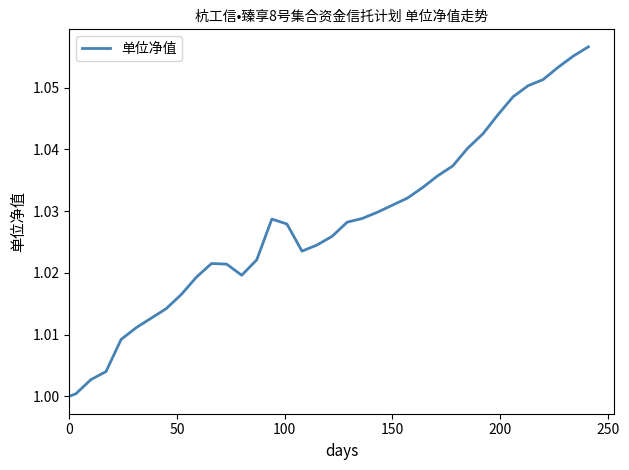

Reading right to left, transcribe all the data shown in this chart.

1.1	1.1	1.1	1.1	1.1	1.0	1.0	1.0	1.0	1.0	1.0	1.0	1.0	1.0	1.0	1.0	1.0	1.0	1.0	1.0	1.0	1.0	1.0	1.0	1.0	1.0	1.0	1.0	1.0	1.0	1.0	1.0	1.0	1.0